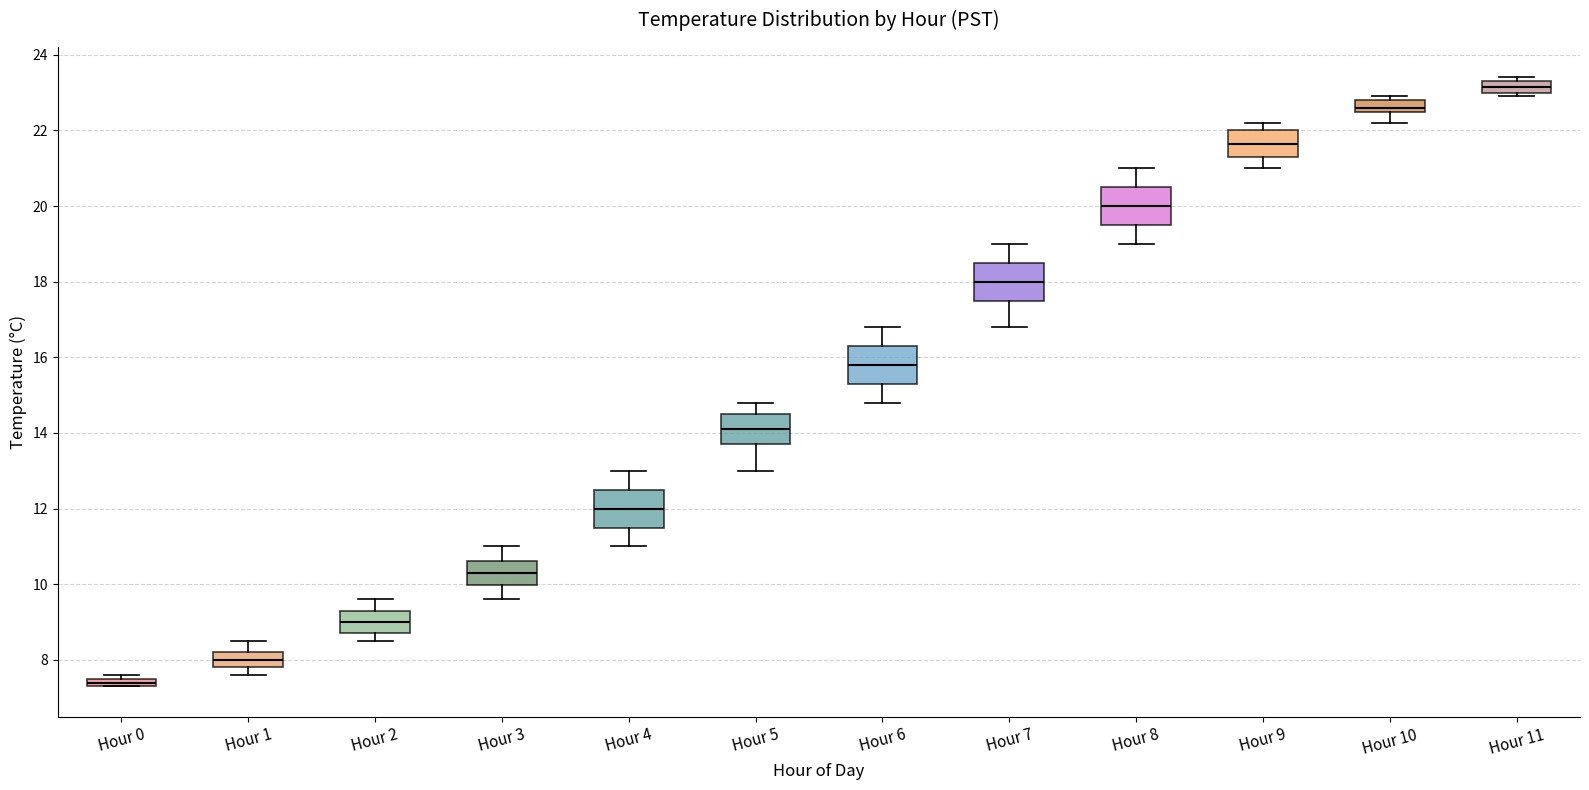

Which box's median line is the highest?

Hour 11